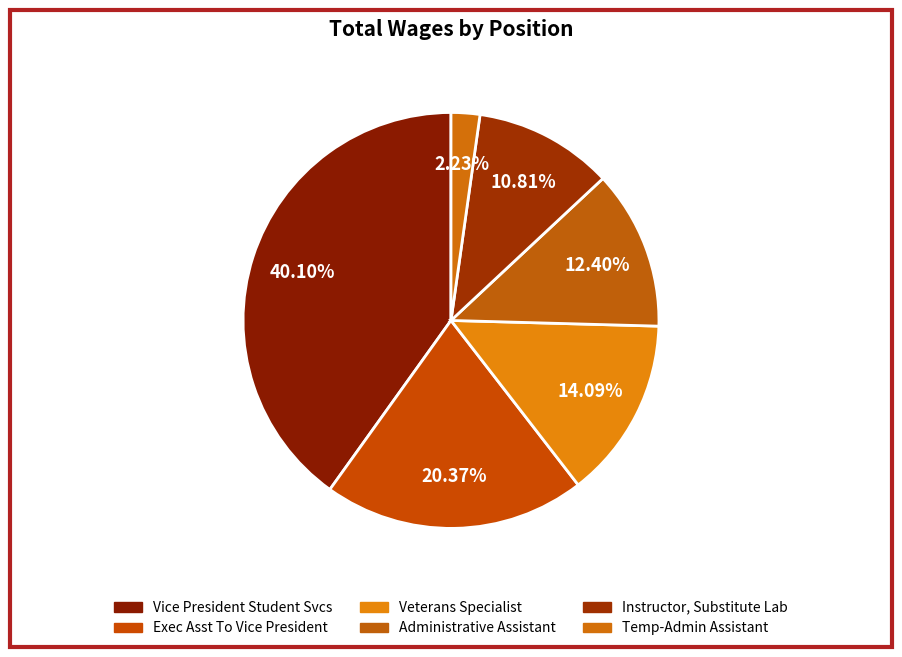

To the nearest percent, what percentage of the pie is Temp-Admin Assistant?

2%